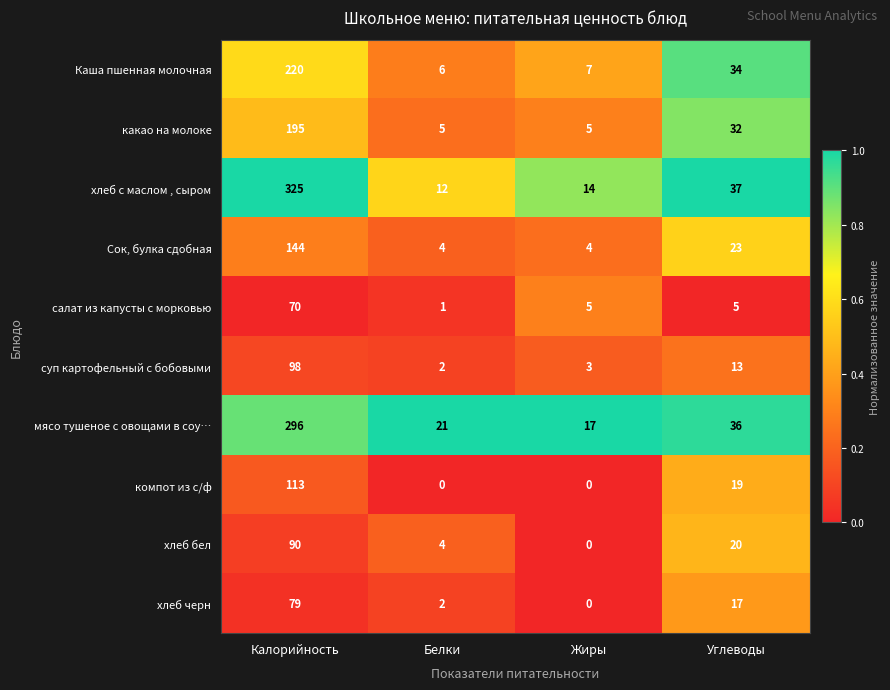

Which series changed the most between Калорийность and Жиры?

хлеб с маслом , сыром